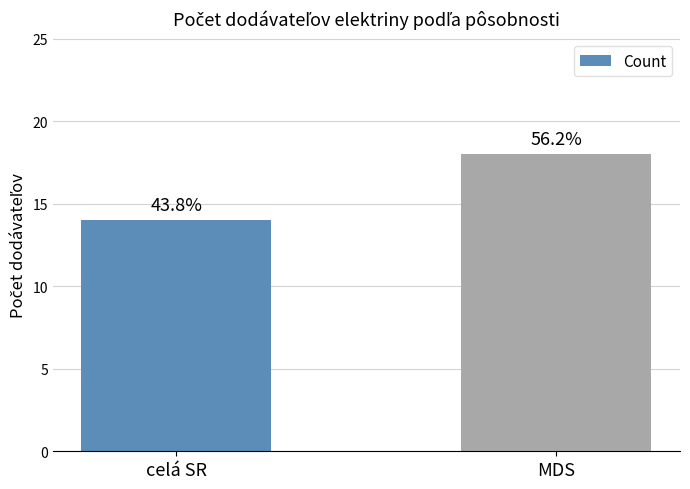

Does the chart contain any negative values?

No